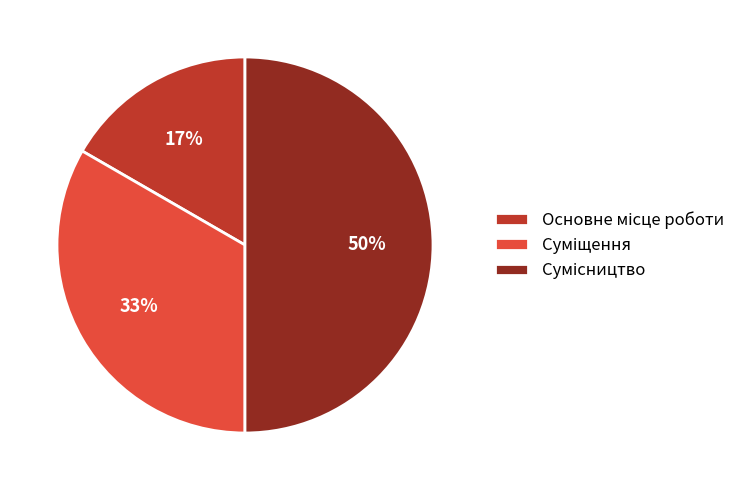

To the nearest percent, what is the difference between the largest and smallest slice percentages?

33%